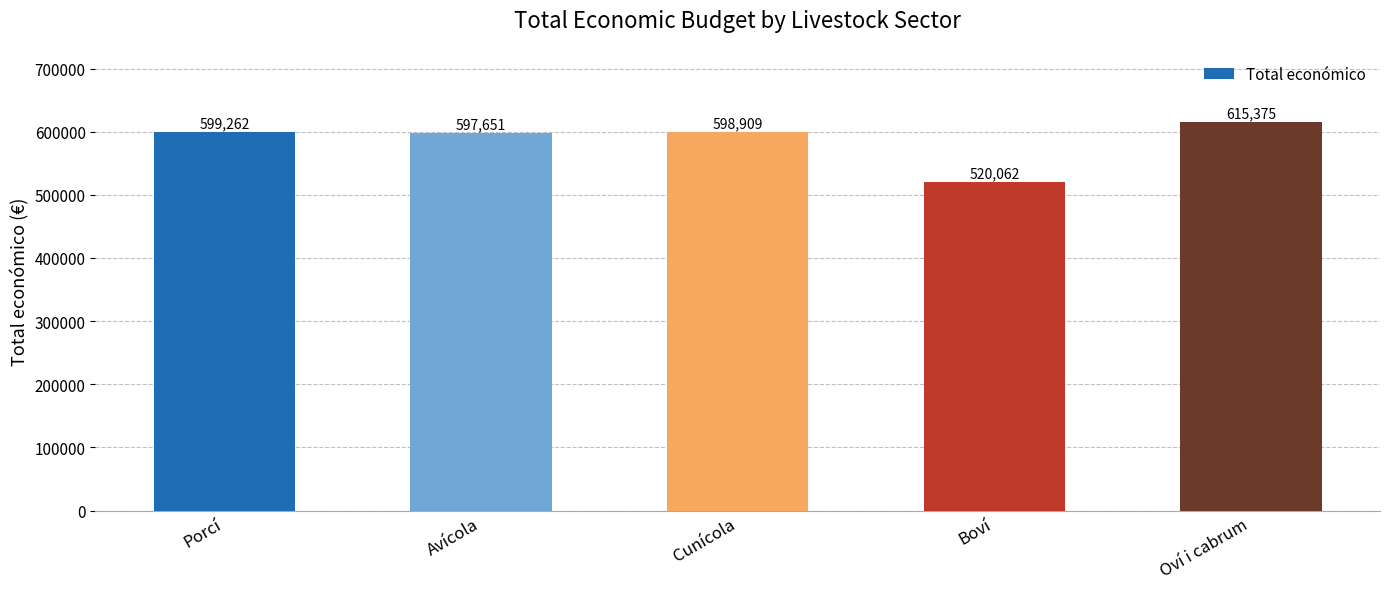

Reading left to right, list all the values displayed in this chart.

599262	597651	598909	520062	615375